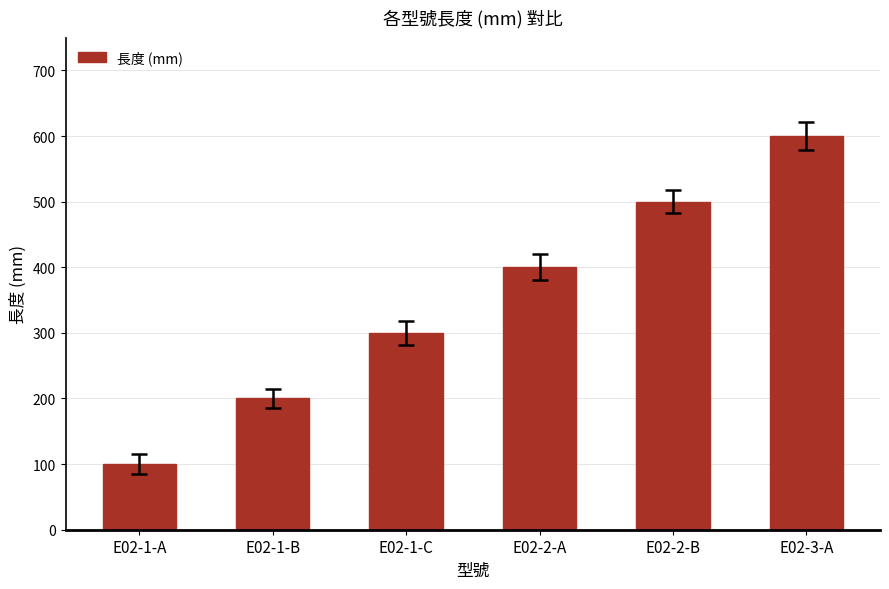

What is the difference between the values at E02-1-A and E02-3-A?

500